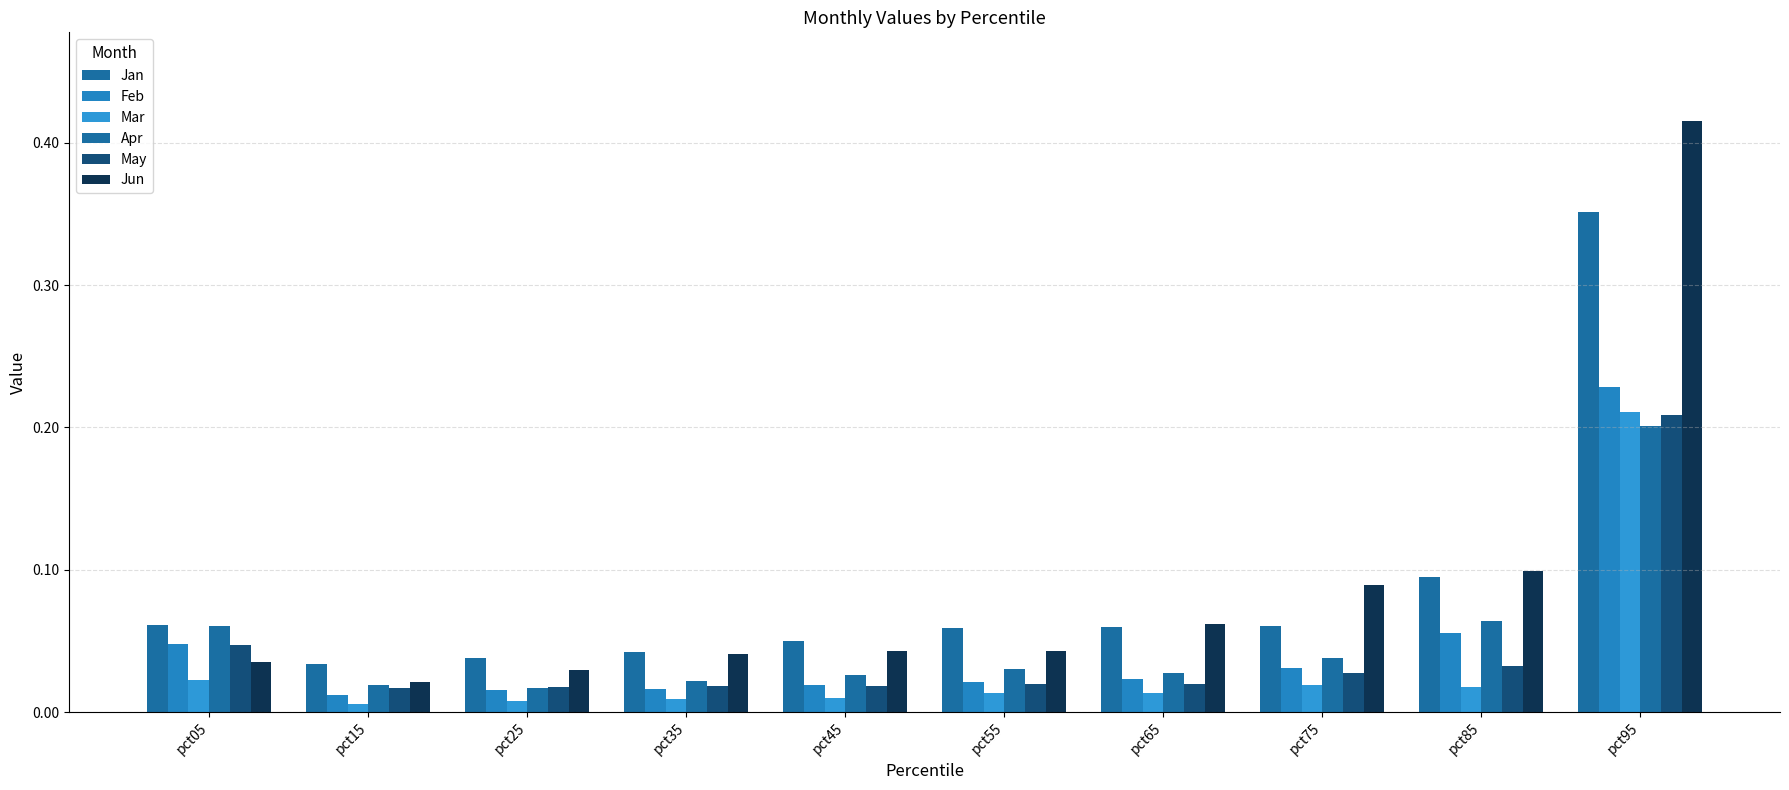

How many categories are shown in the chart?

10